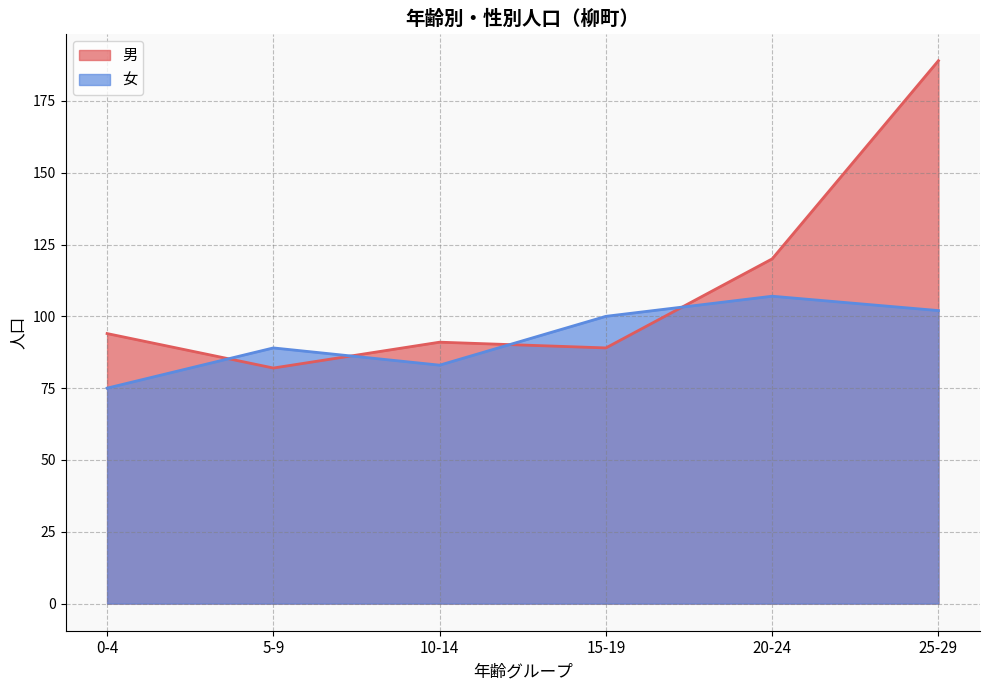

Between 5-9 and 15-19, which series saw the biggest shift?

女